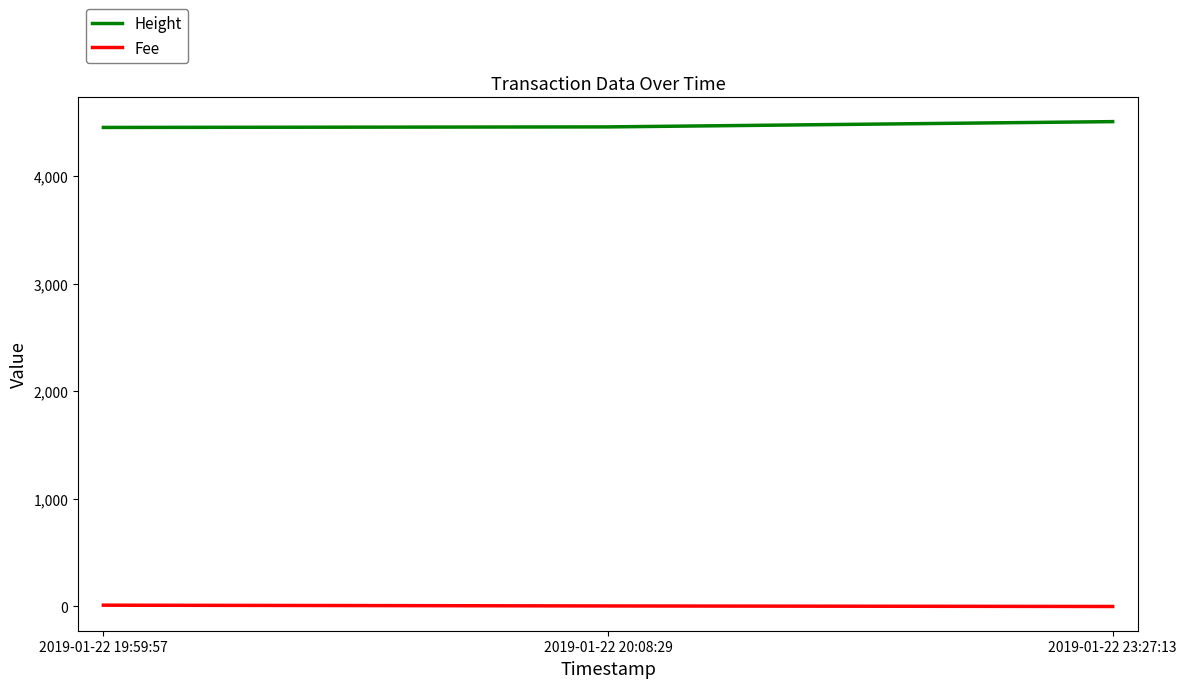

How many values in the Fee series are below 4?

1